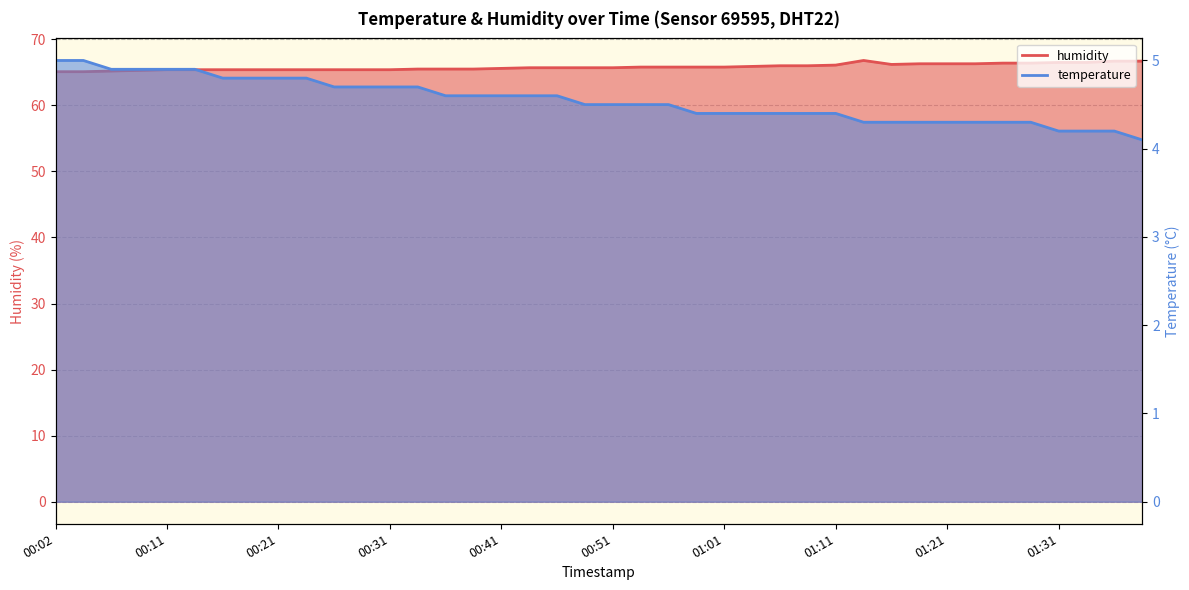

What is the smallest value displayed?

4.1